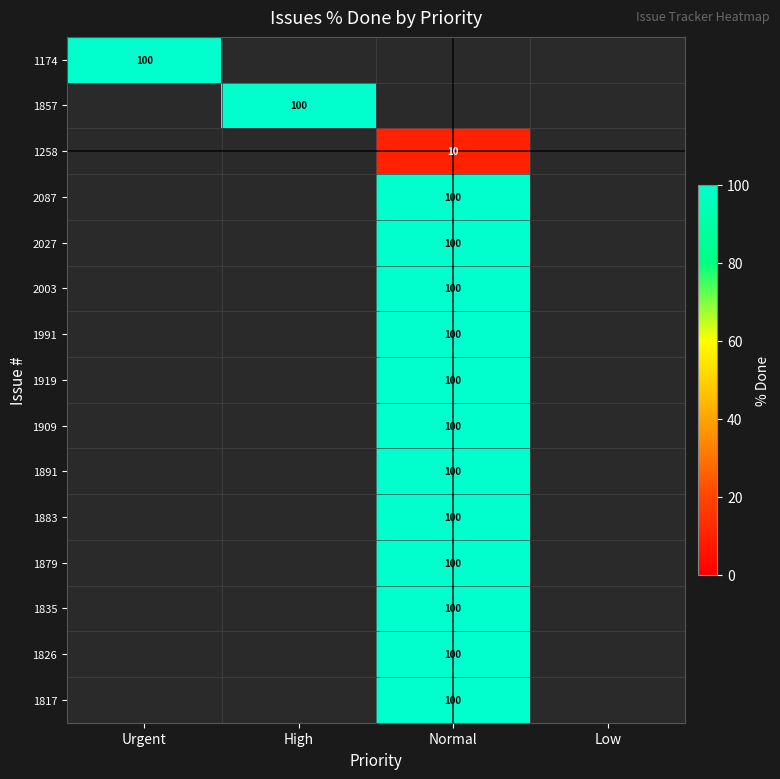

Is it true that 2003 equals 100 at Normal?

True